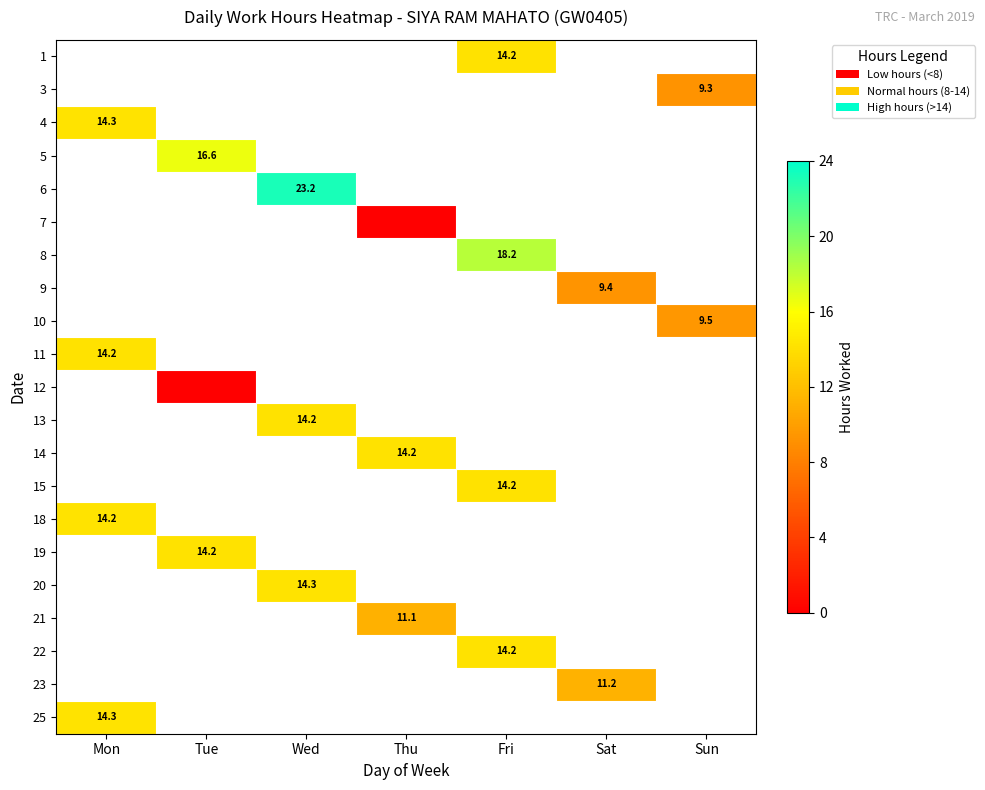

Which label corresponds to the largest value in the chart?

Wed